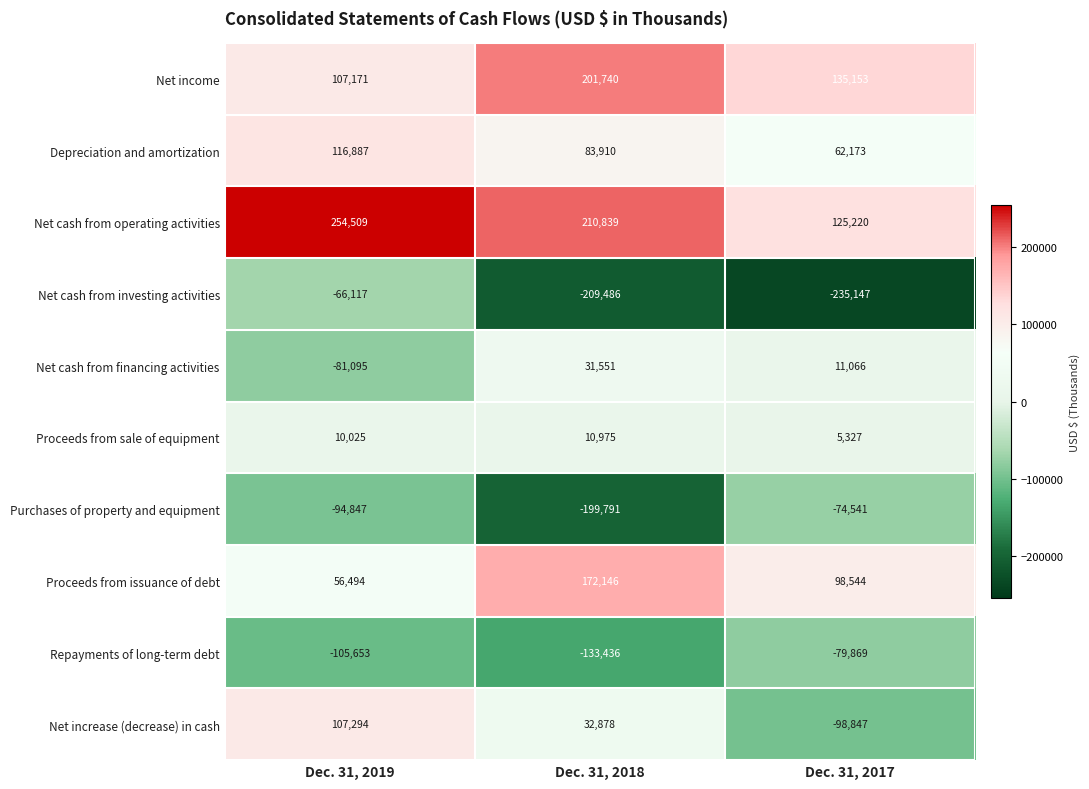

Reading left to right, extract all data points from this chart.

Net income: Dec. 31, 2019=107171	Dec. 31, 2018=201740	Dec. 31, 2017=135153
Depreciation and amortization: Dec. 31, 2019=116887	Dec. 31, 2018=83910	Dec. 31, 2017=62173
Net cash from operating activities: Dec. 31, 2019=254509	Dec. 31, 2018=210839	Dec. 31, 2017=125220
Net cash from investing activities: Dec. 31, 2019=-66117	Dec. 31, 2018=-209486	Dec. 31, 2017=-235147
Net cash from financing activities: Dec. 31, 2019=-81095	Dec. 31, 2018=31551	Dec. 31, 2017=11066
Proceeds from sale of equipment: Dec. 31, 2019=10025	Dec. 31, 2018=10975	Dec. 31, 2017=5327
Purchases of property and equipment: Dec. 31, 2019=-94847	Dec. 31, 2018=-199791	Dec. 31, 2017=-74541
Proceeds from issuance of debt: Dec. 31, 2019=56494	Dec. 31, 2018=172146	Dec. 31, 2017=98544
Repayments of long-term debt: Dec. 31, 2019=-105653	Dec. 31, 2018=-133436	Dec. 31, 2017=-79869
Net increase (decrease) in cash: Dec. 31, 2019=107294	Dec. 31, 2018=32878	Dec. 31, 2017=-98847